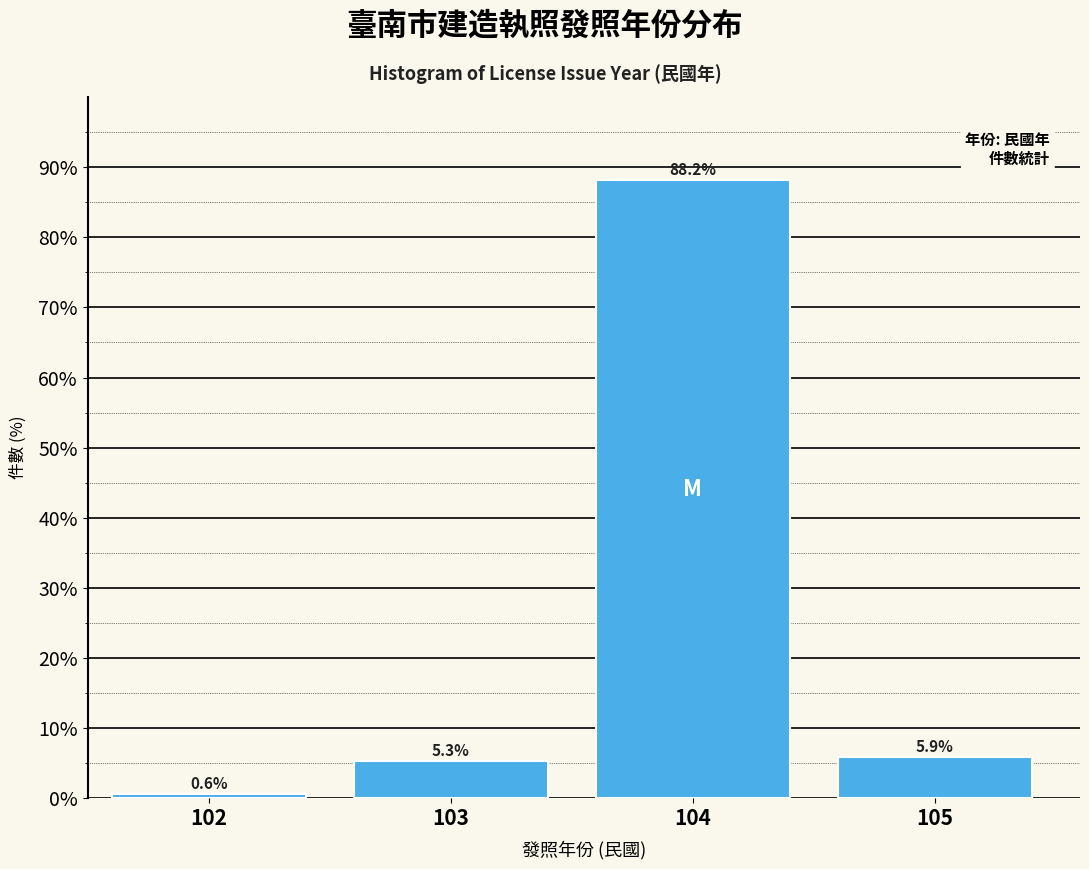

Reading left to right, transcribe all the data shown in this chart.

102=0.6	103=5.3	104=88.2	105=5.9